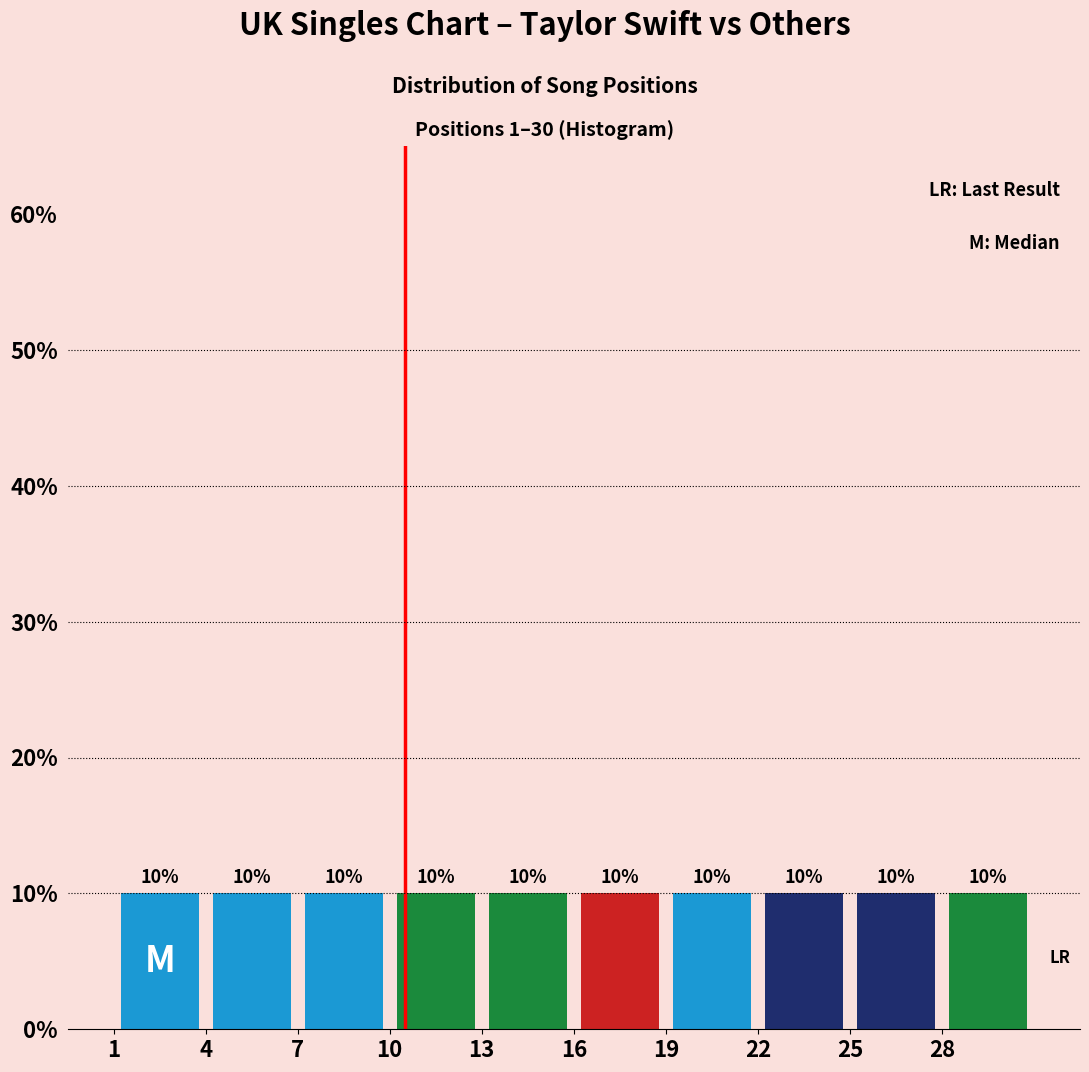

Reading left to right, list every bar in this chart as the range it spans on the x-axis followed by its height.

1 to 4: 10
4 to 7: 10
7 to 10: 10
10 to 13: 10
13 to 16: 10
16 to 19: 10
19 to 22: 10
22 to 25: 10
25 to 28: 10
28 to 31: 10